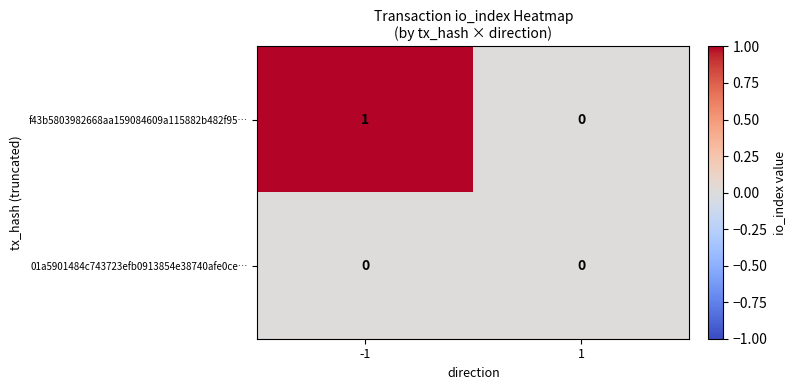

Is the value of 01a5901484c743723efb0913854e38740afe0ce… at 1 greater than the value of f43b5803982668aa159084609a115882b482f95… at -1?

No